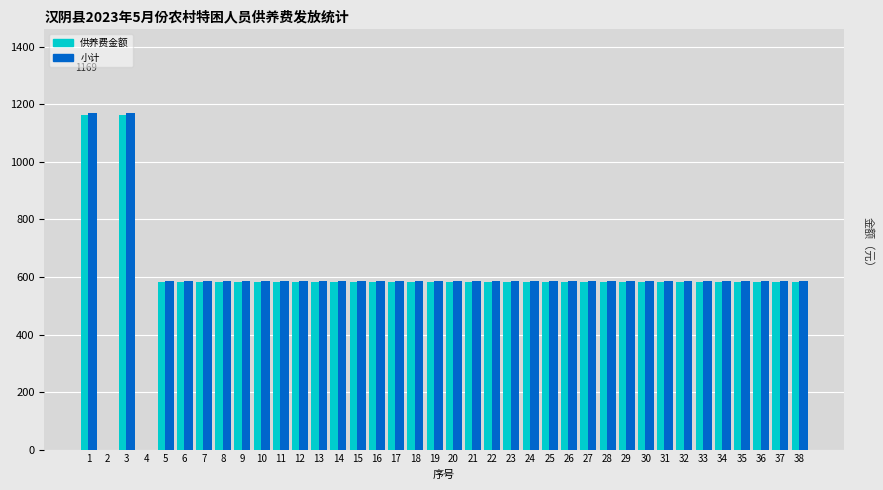

How many groups of bars are there?

38